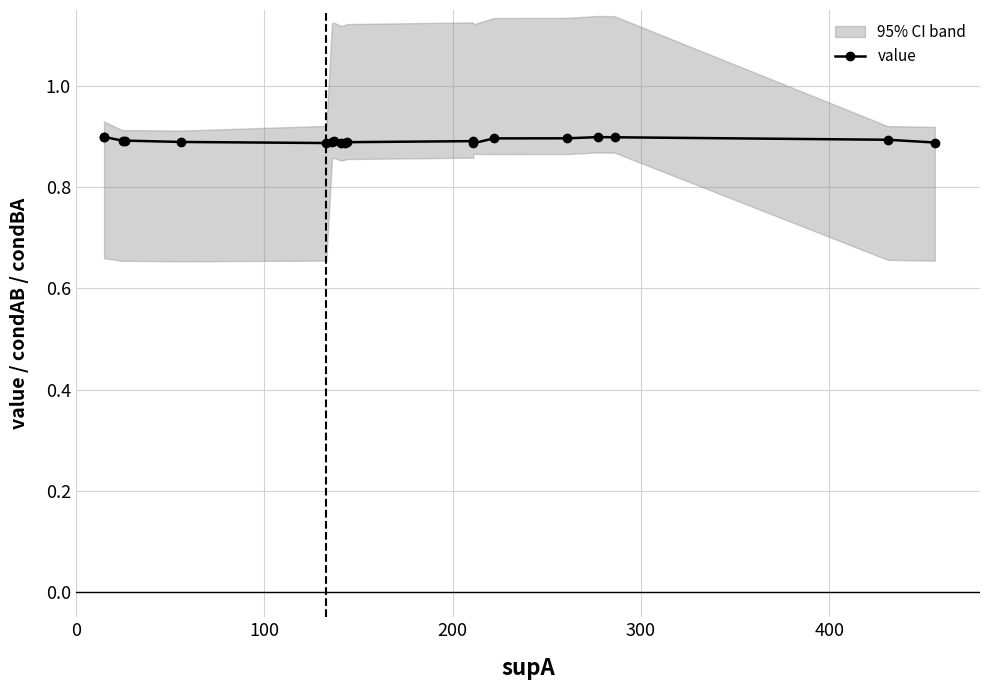

Does the chart display data point markers on the line(s)?

Yes